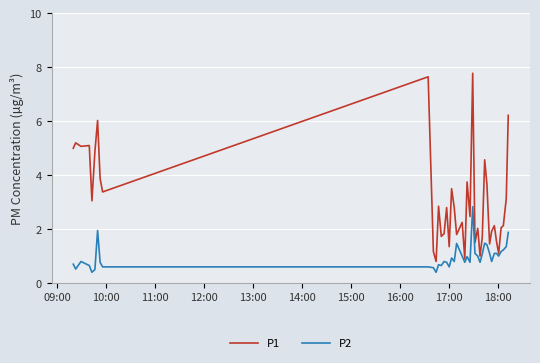

Rank the series by their maximum value, from highest to lowest.

P1, P2